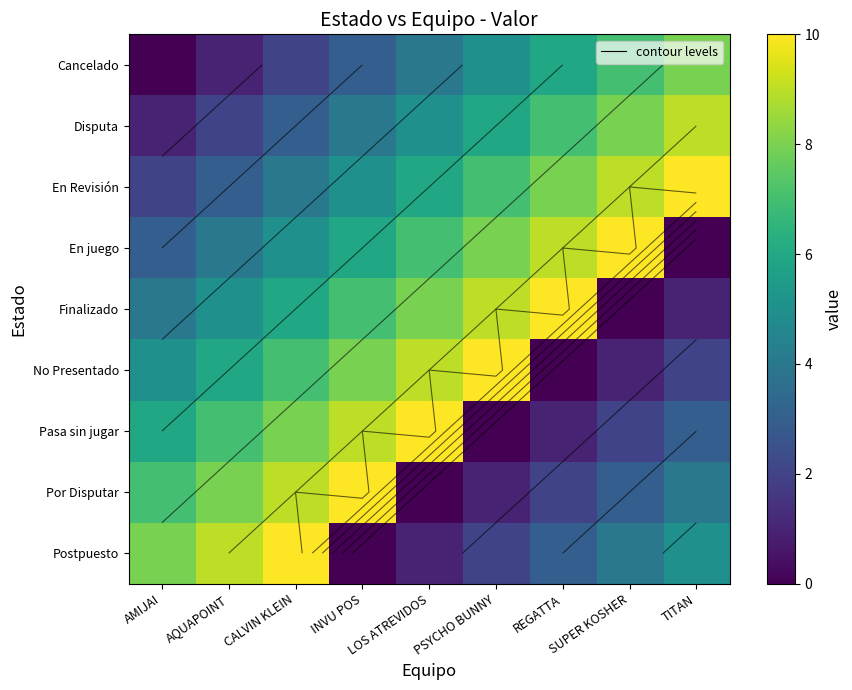

At which category is the sum across all series the highest?

CALVIN KLEIN